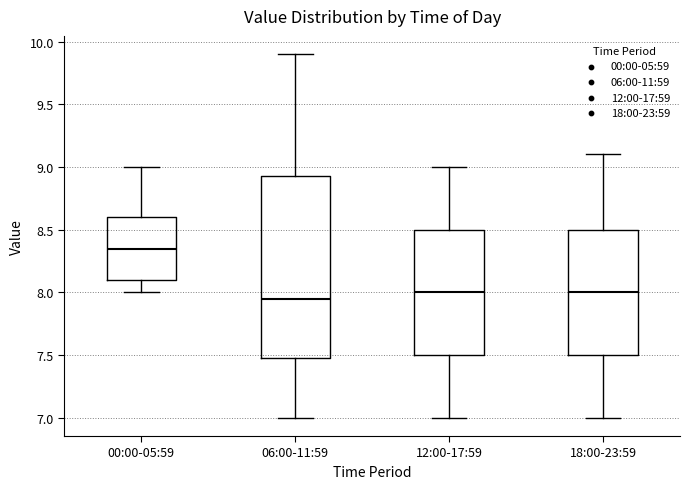

Comparing the boxes themselves (not the whiskers), which one is the tallest?

06:00-11:59